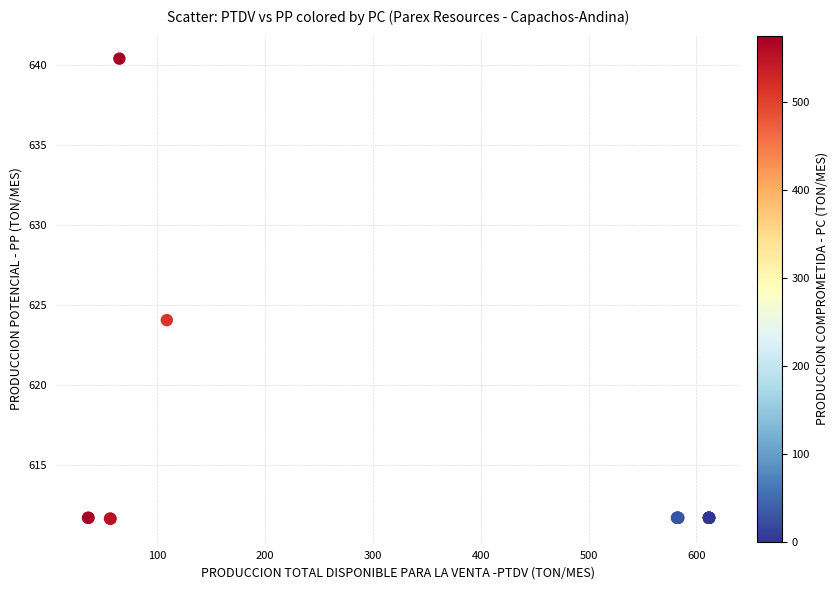

What Y value in the scatter plot is closest to 626?

624.0